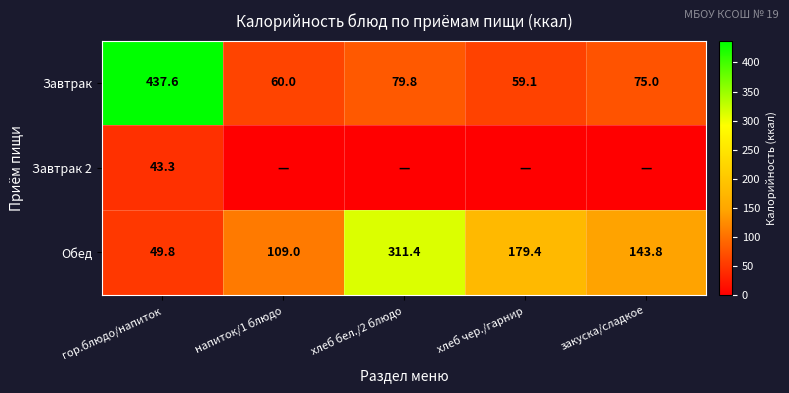

What is the sum of the Обед values at гор.блюдо/напиток and хлеб бел./2 блюдо?

361.2